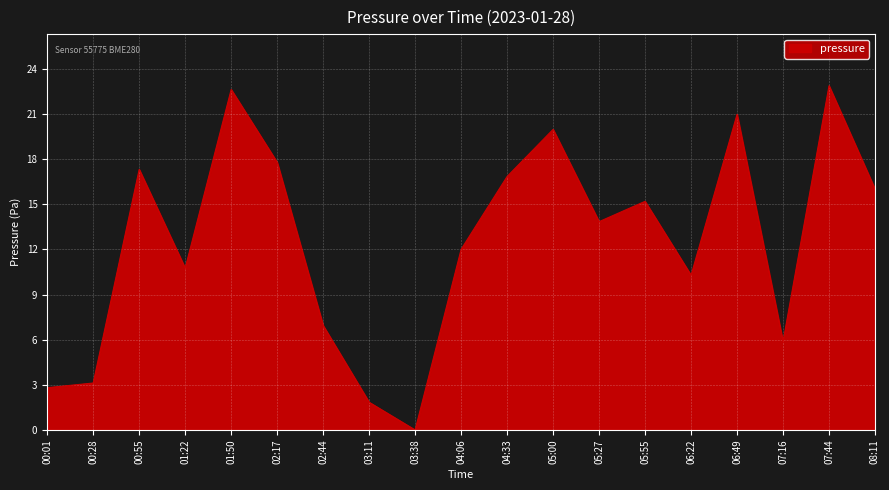

What is the difference between the second highest and minimum values?

22.6